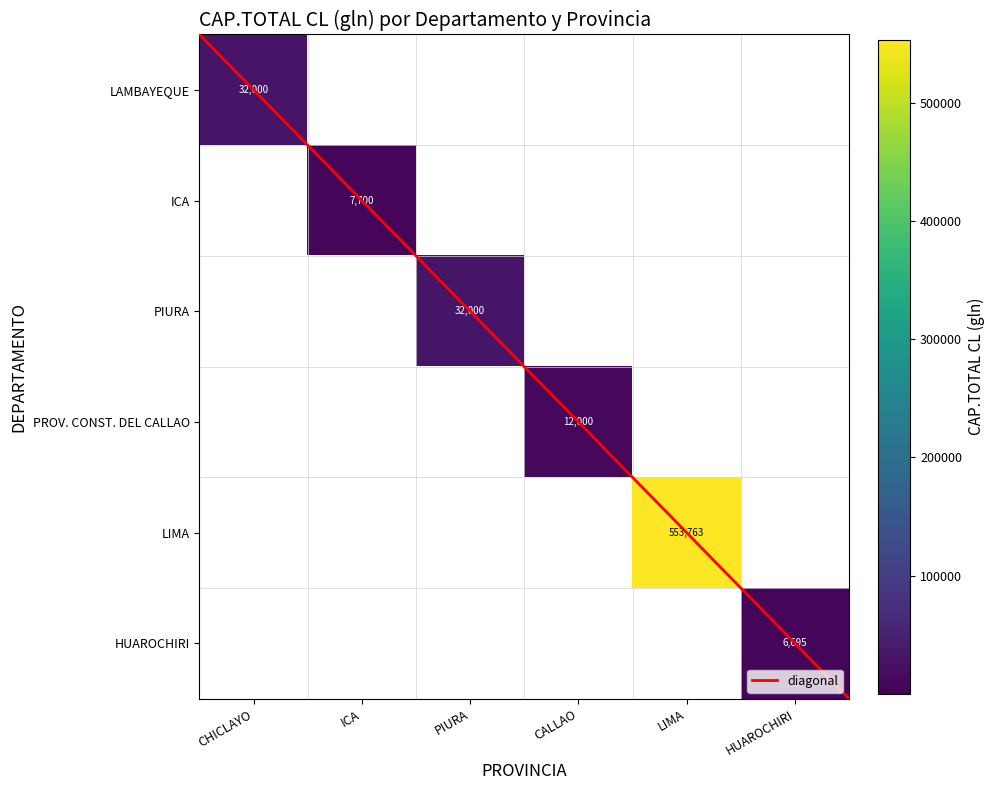

What is the sum of all LAMBAYEQUE values?

32000